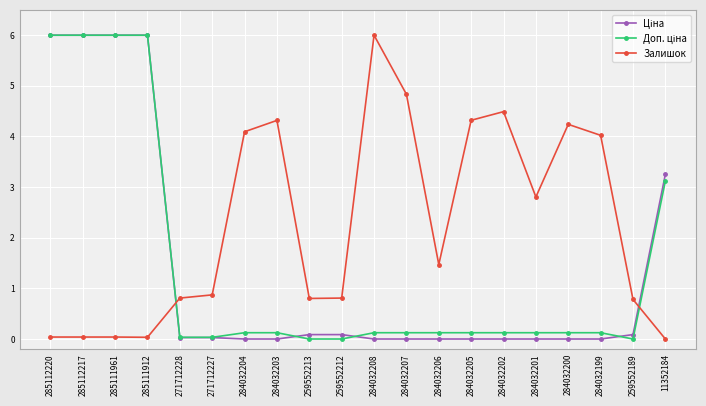

True or false: Залишок has a value of 2.8 at 284032201.

True